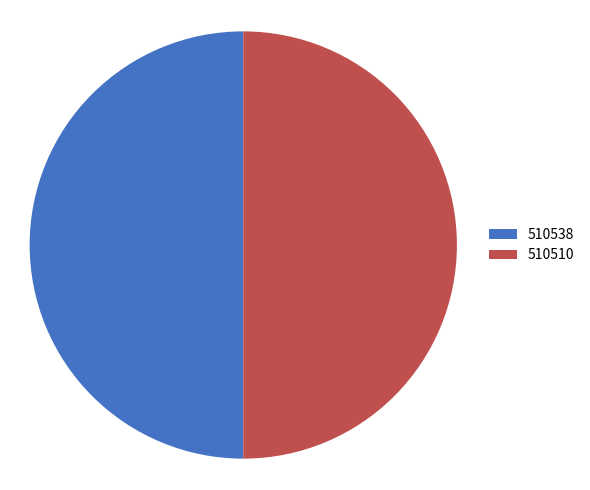

Is the sum of 510510 and 510538 greater than half?

Yes